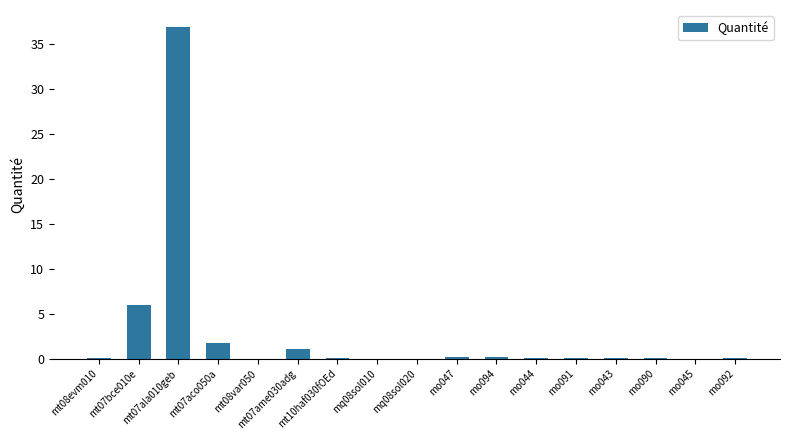

Which category has the highest value across all series?

mt07ala010geb